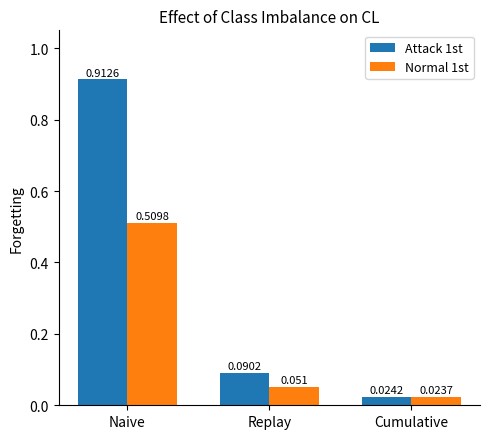

Does the chart contain any negative values?

No